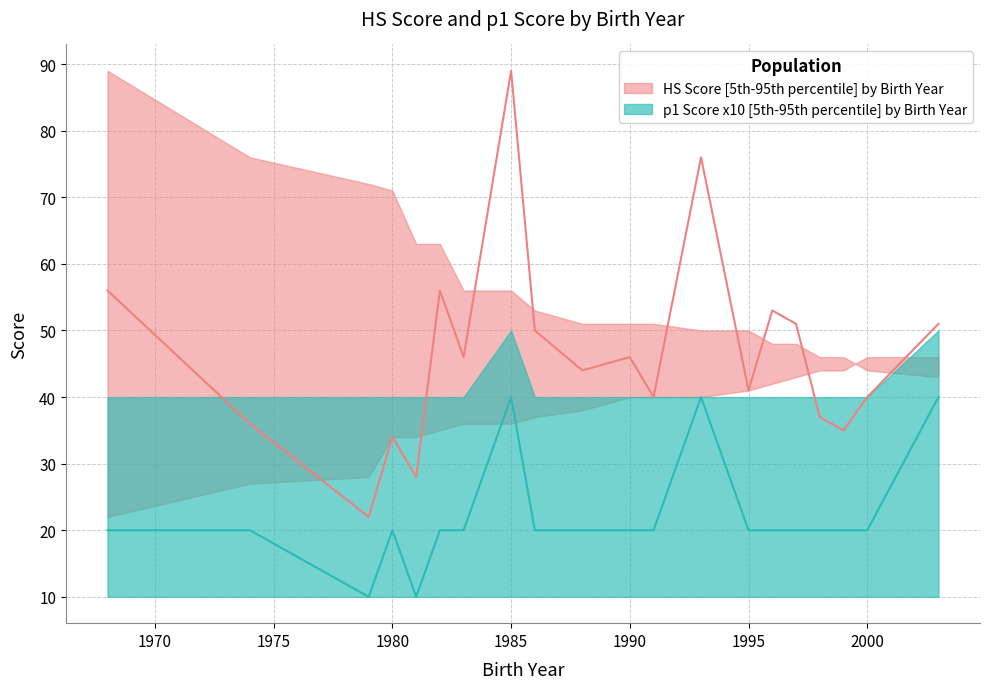

At which label does HS_mean reach its peak?

1985